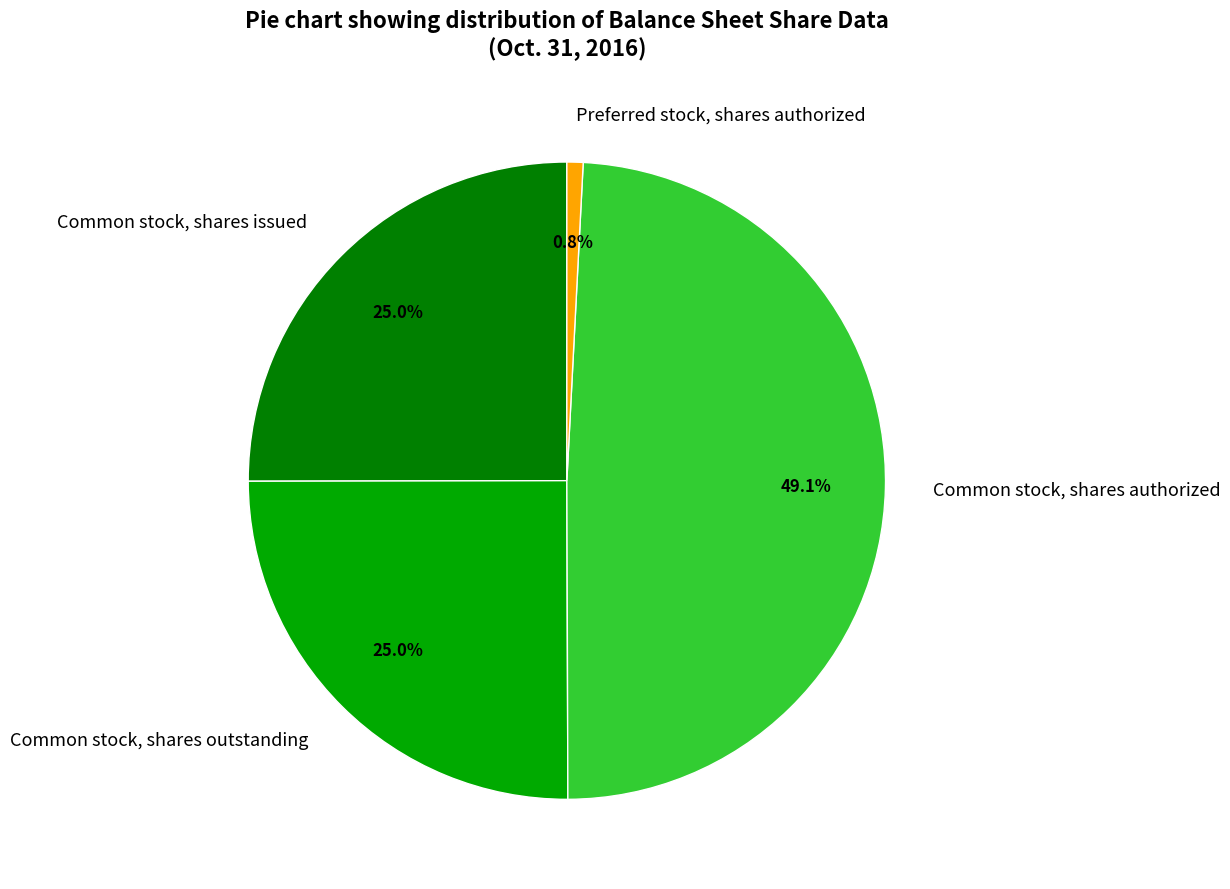

How many slices are in this pie chart?

4